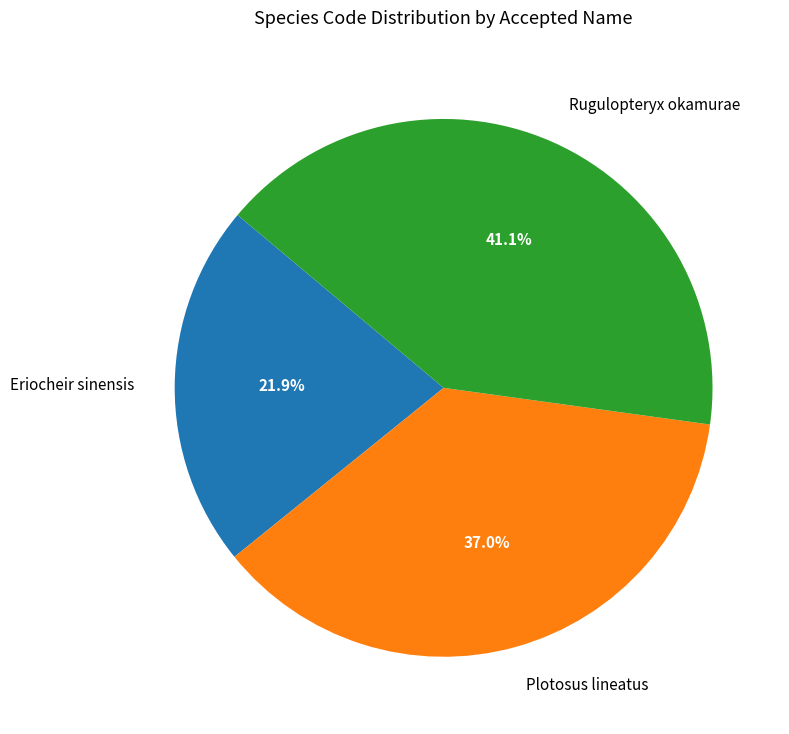

Between Plotosus lineatus and Rugulopteryx okamurae, which is larger?

Rugulopteryx okamurae